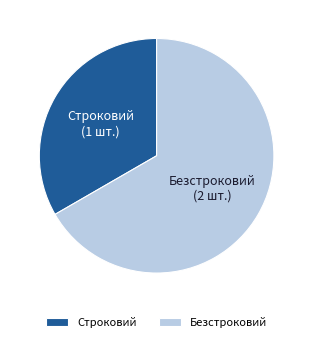

Approximately how many times larger is the value at Строковий compared to Безстроковий?

0.5